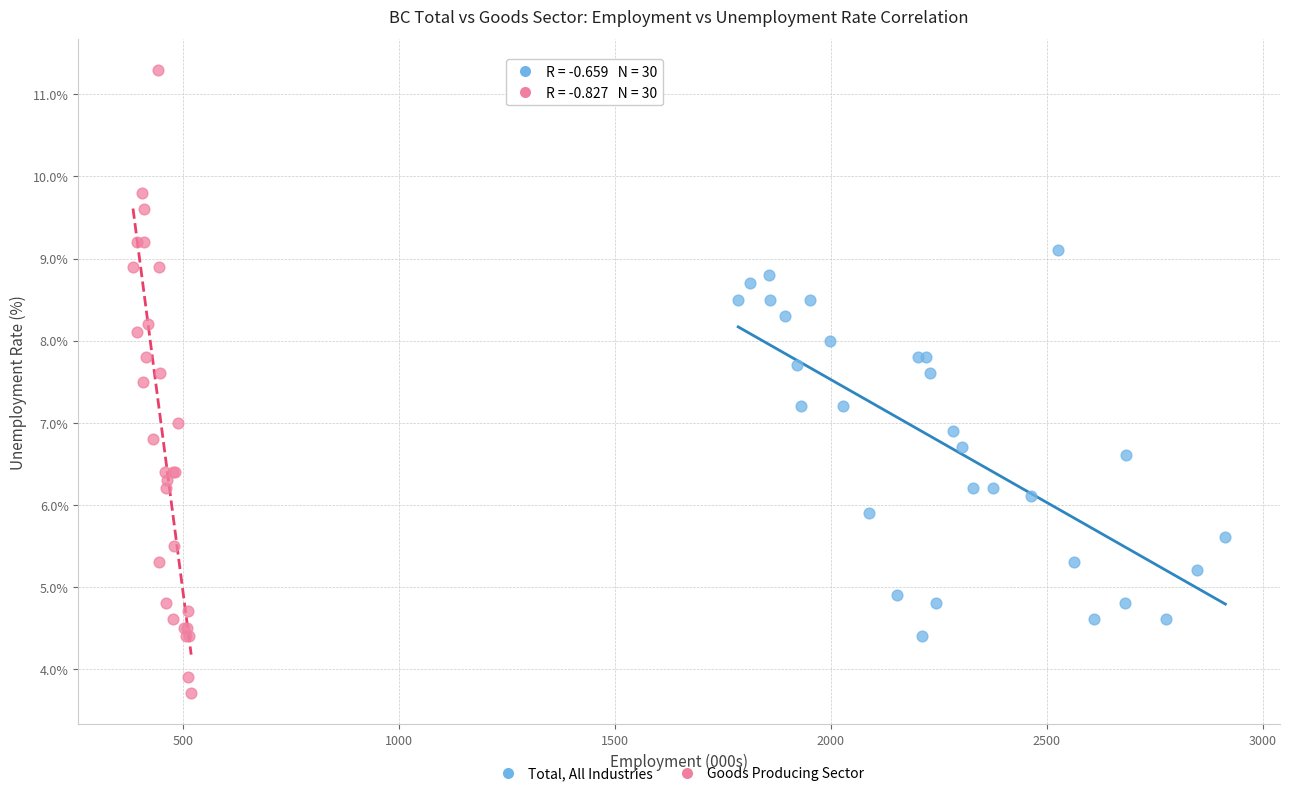

Which series contains the lowest Y value?

Goods Producing Sector